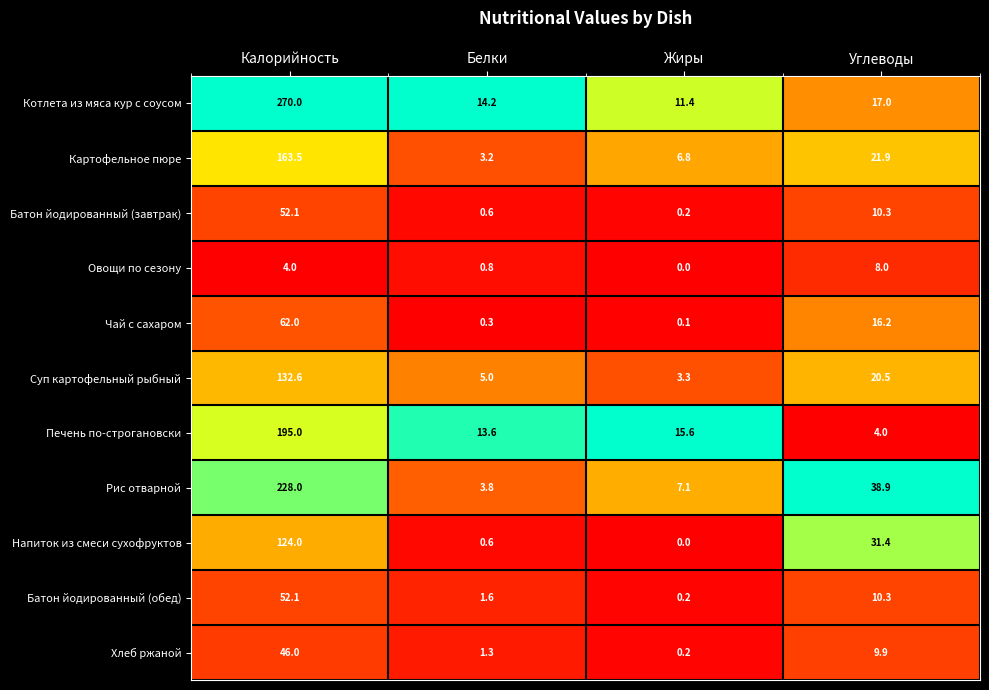

What is the sum of all Картофельное пюре values?

195.4